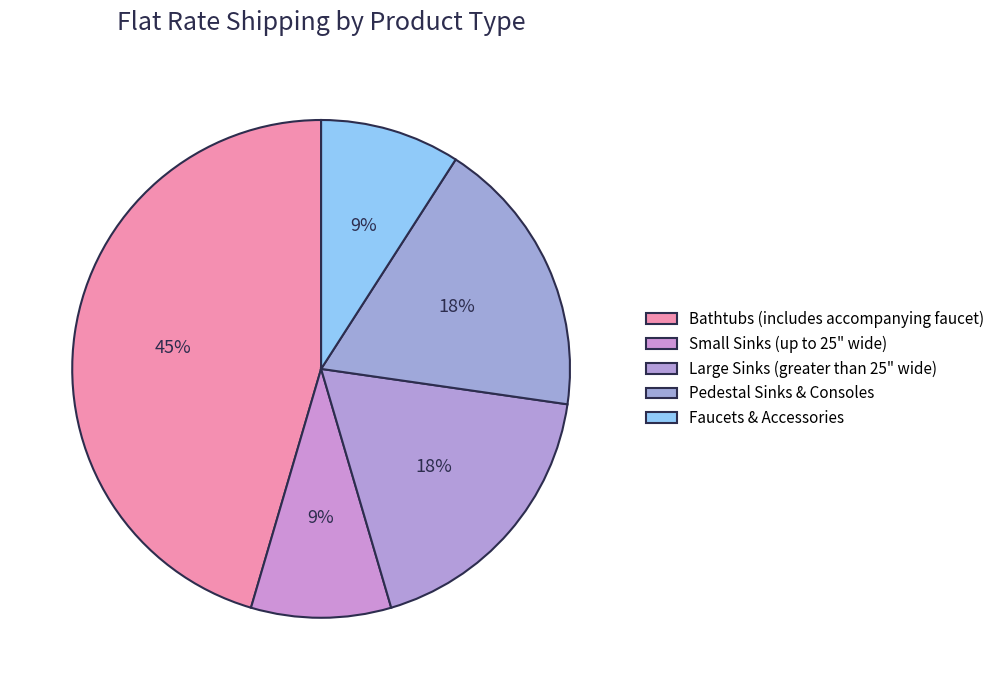

Is there any slice that represents more than half of the pie?

No